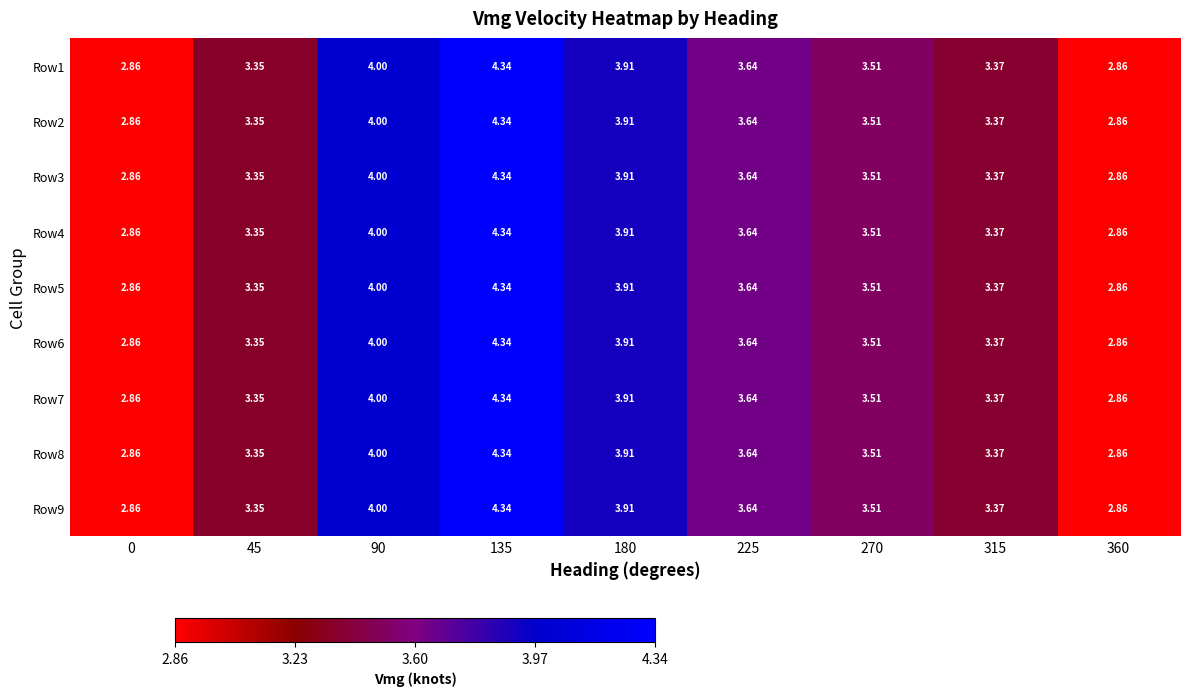

Is the value of Row8 at 225 greater than the value of Row9 at 360?

Yes